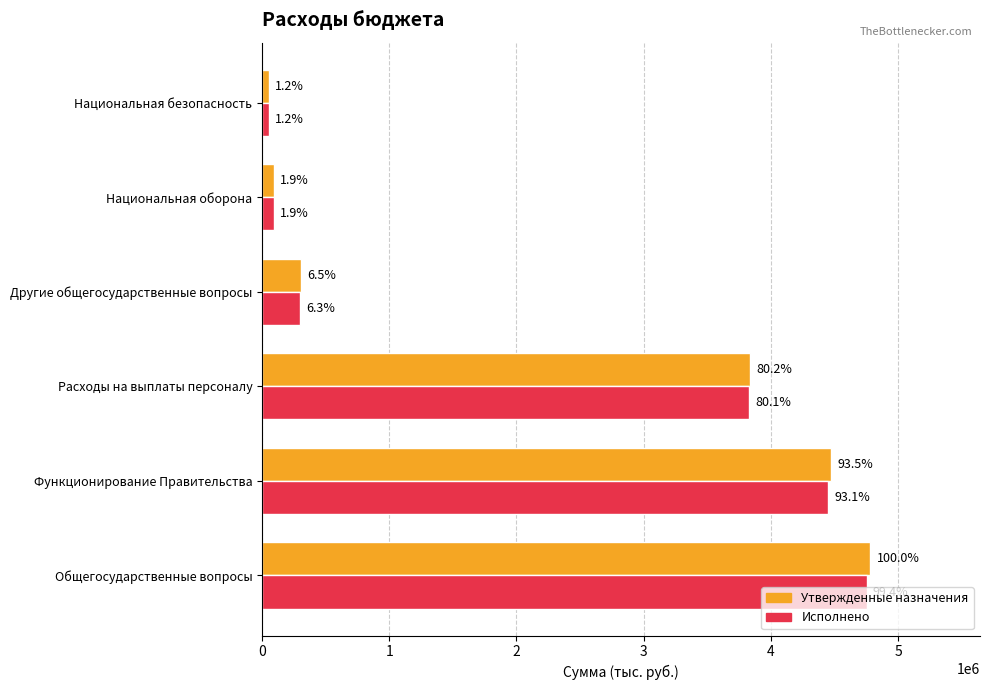

Reading right to left, what are all the values shown in this chart?

Утвержденные назначения: 56600.0	92500.0	309400.0	3837400.0	4473900.0	4783300.0
Исполнено: 56564.0	92500.0	300251.7	3831062.5	4453095.4	4753347.2